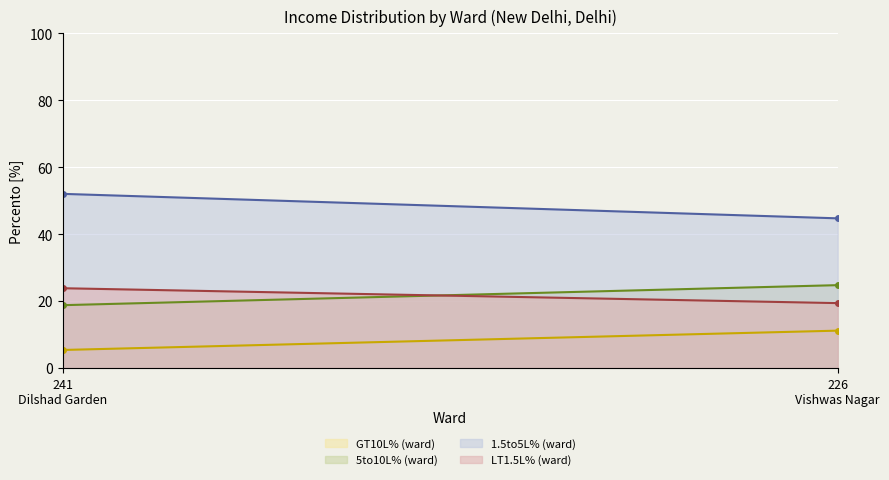

What is the sum of all 5to10L% (ward) (line) values?

43.5